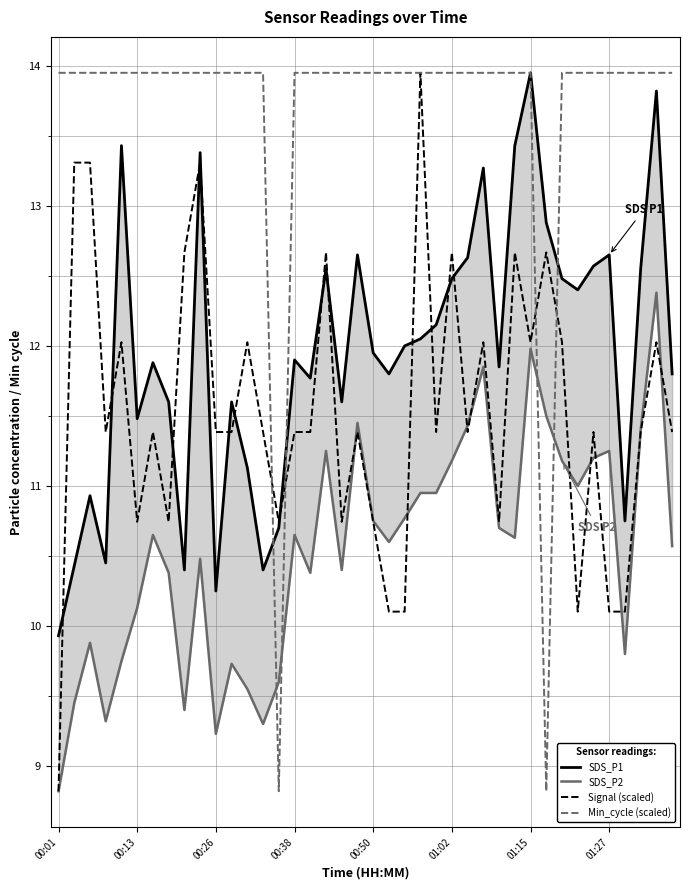

The value of Signal (scaled) at 00:01 is 8.8. True or false?

True